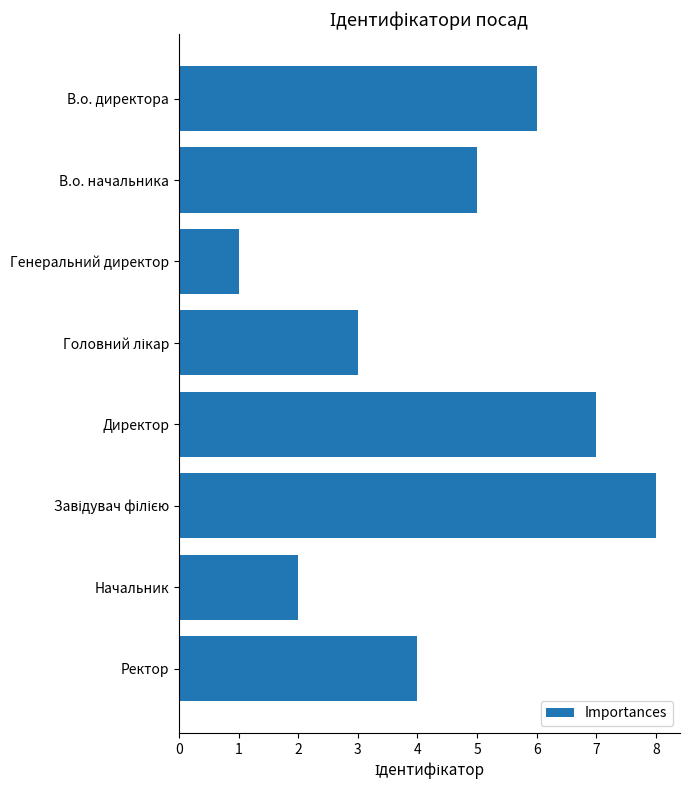

Between Директор and В.о. начальника, which is larger?

Директор